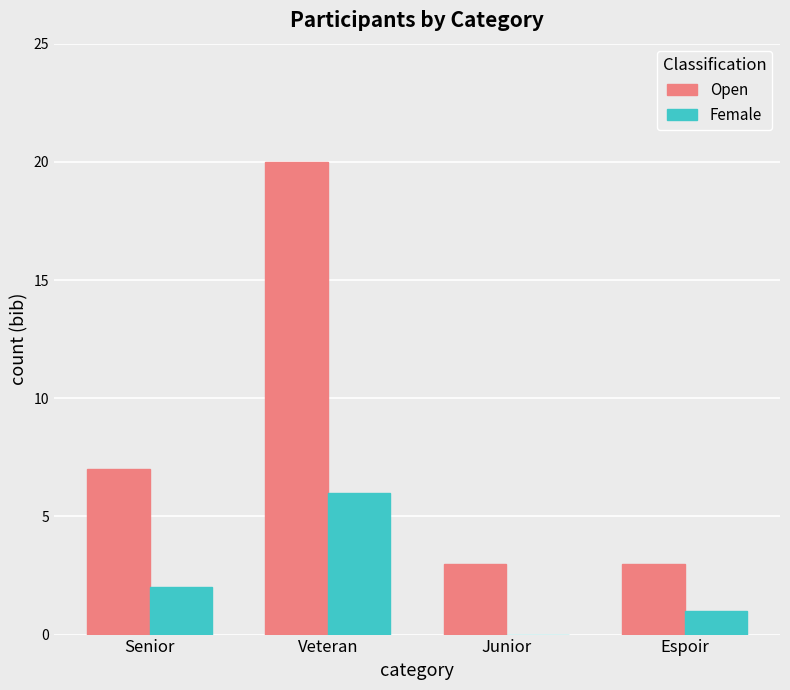

True or false: Open has a value of 3 at Junior.

True